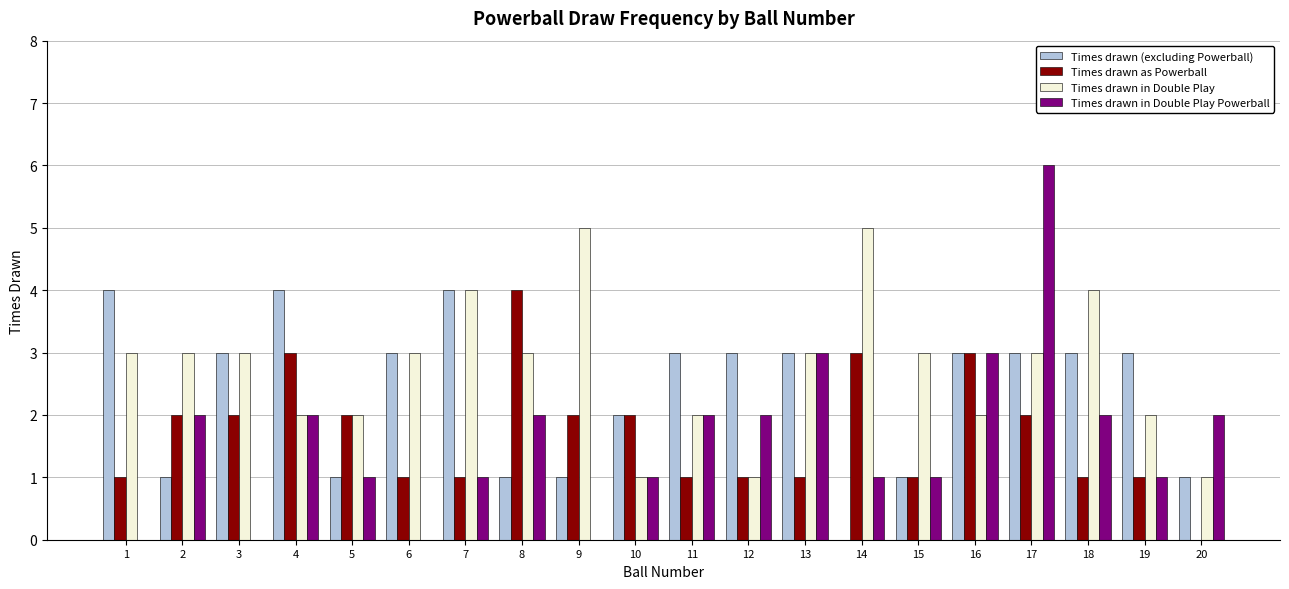

What is the maximum value shown in the chart?

6